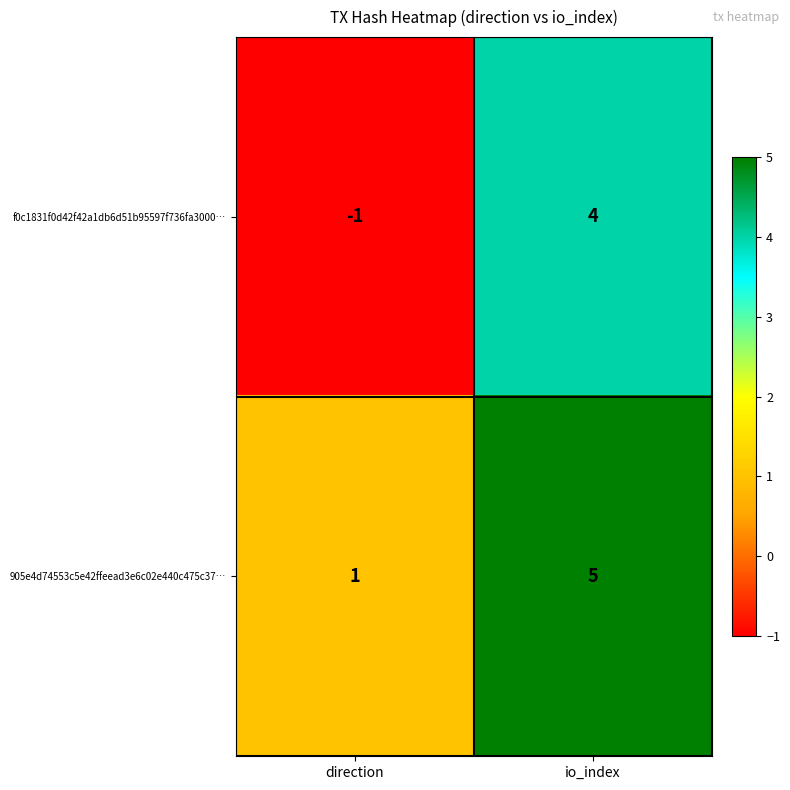

Count the number of categories in the chart.

2